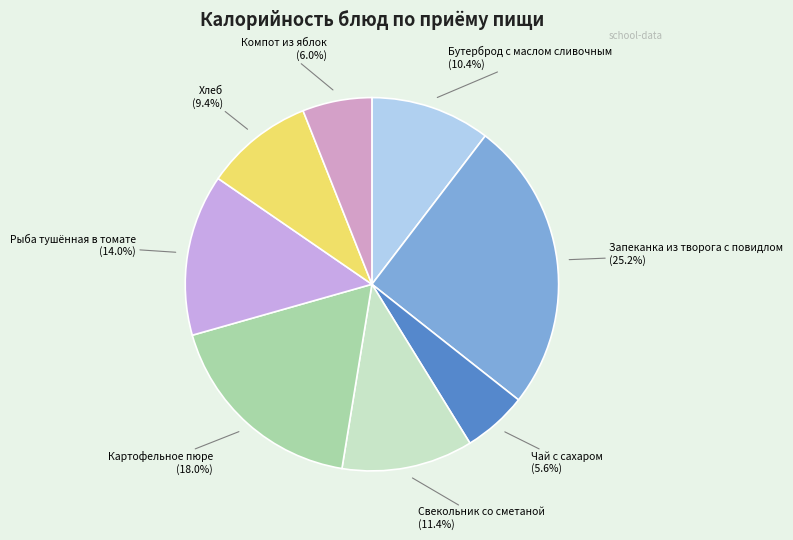

Count the number of slices in the pie.

8